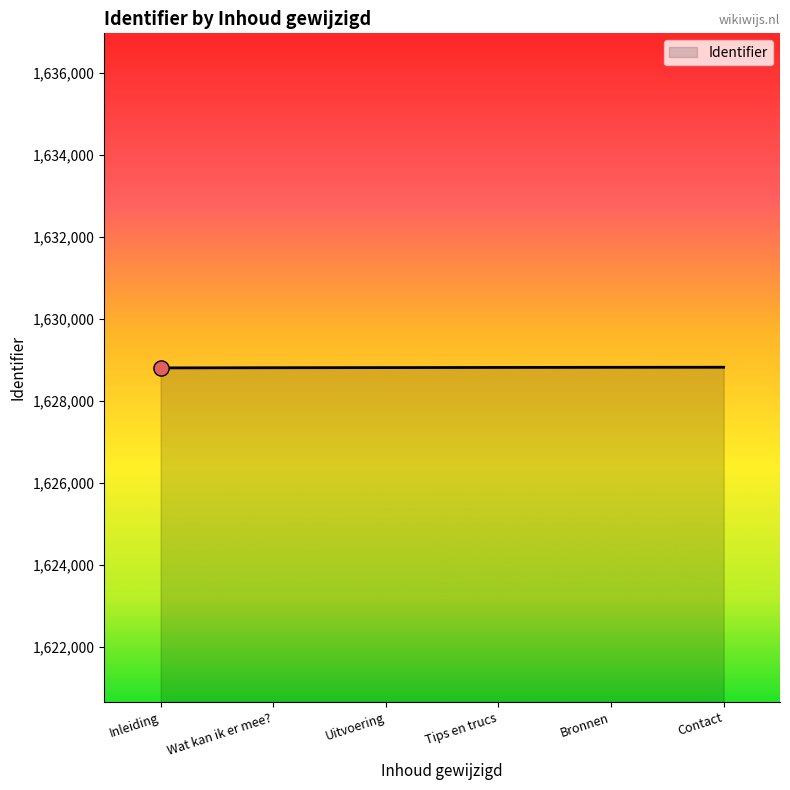

Approximately how many times larger is the value at Tips en trucs compared to Uitvoering?

1.0